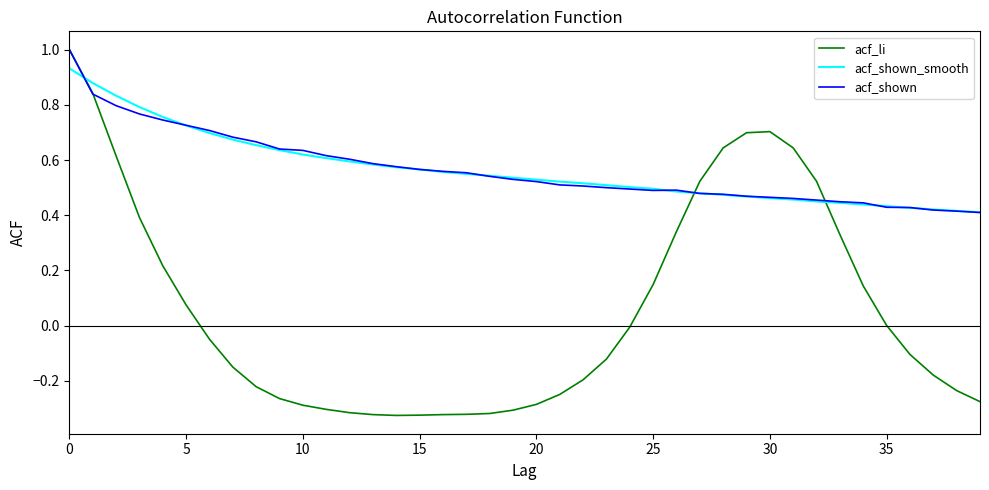

Which series ends up on top after the final intersection of acf_li and acf_shown_smooth?

acf_shown_smooth